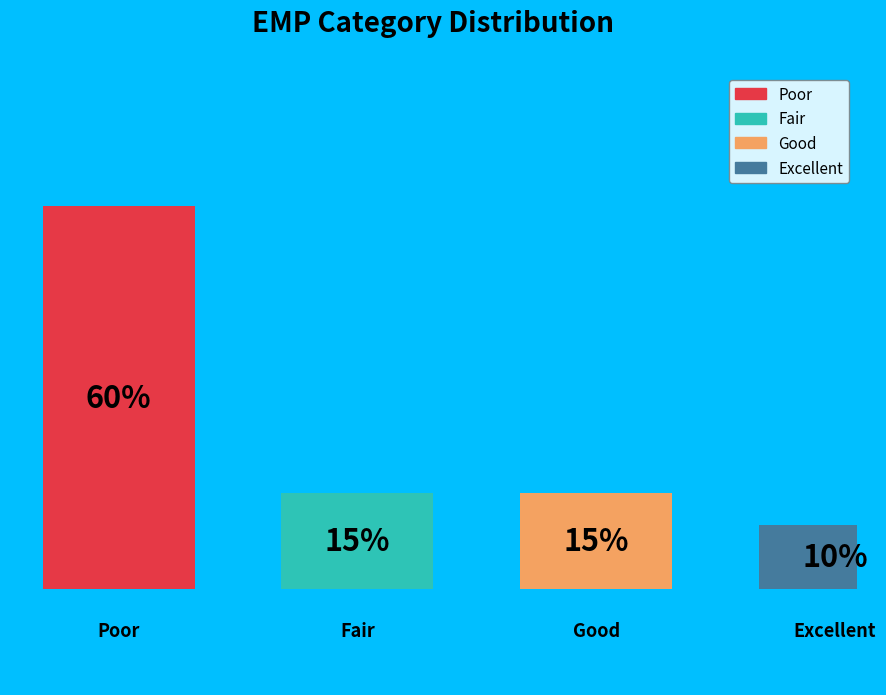

Combined, what portion of the pie is Excellent and Fair?

25.0%